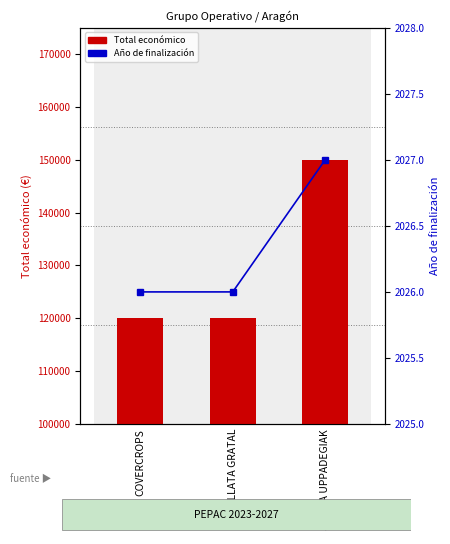

The Año de finalización series shows 2027 at JILOCA UPPADEGIAK. True or false?

True